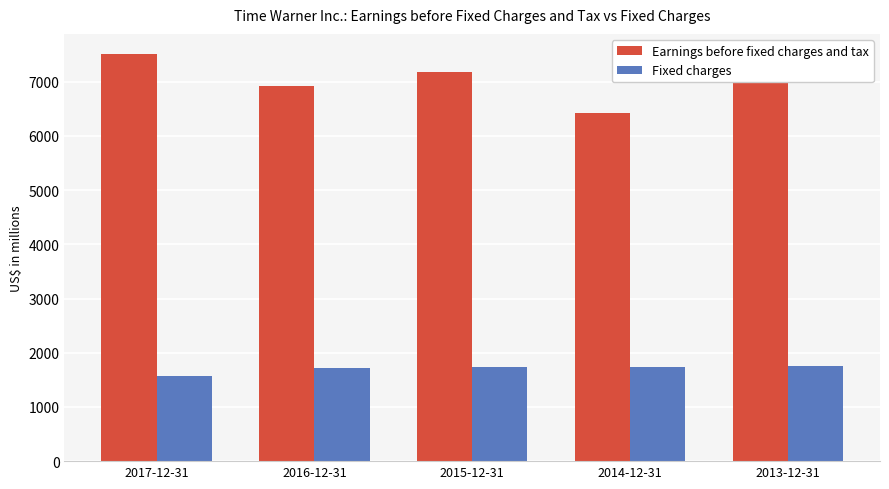

List the series in order of their peak value, highest first.

Earnings before fixed charges and tax, Fixed charges